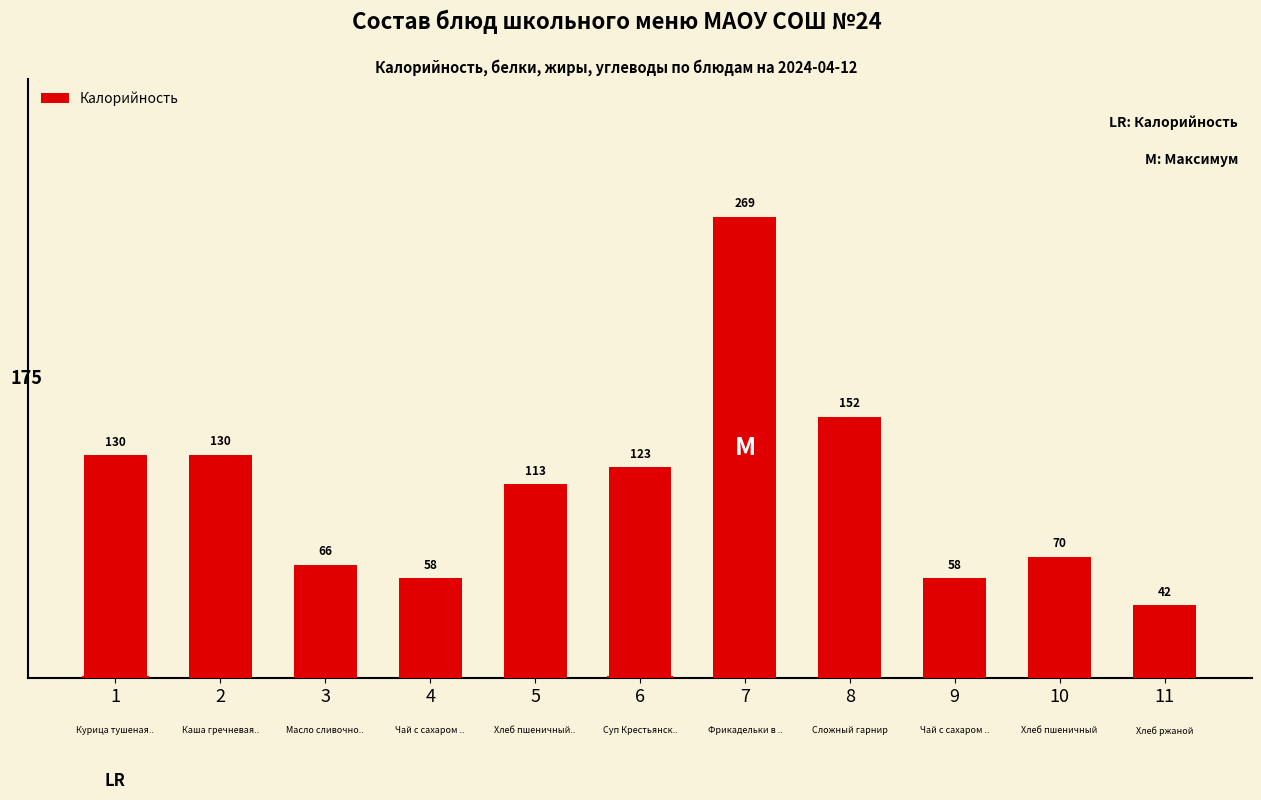

What is the approximate value at 8?

152.3